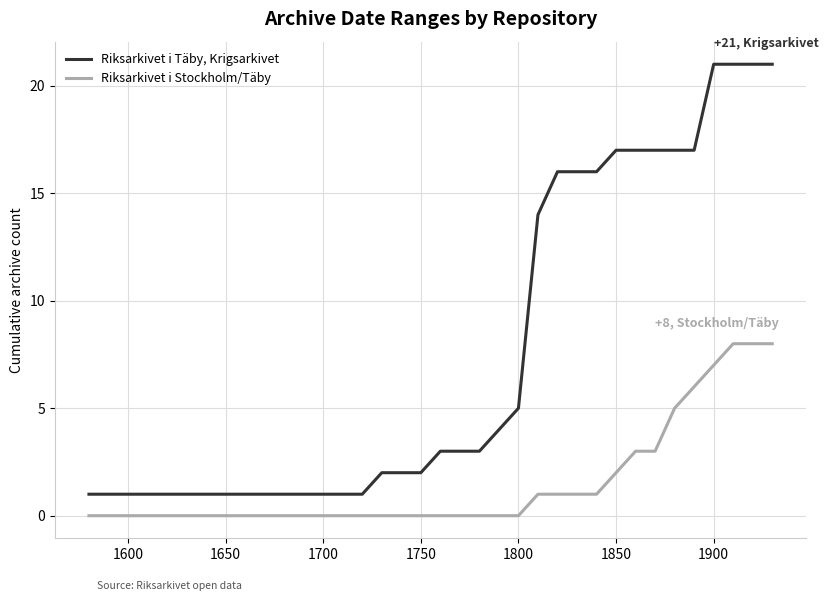

What is the difference between the maximum and minimum values in the Riksarkivet i Stockholm/Täby series?

8